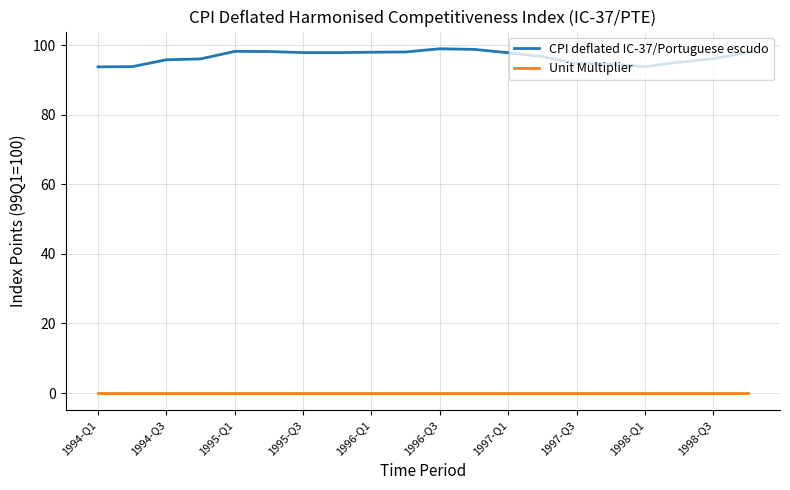

Which series has the widest spread of values?

CPI deflated IC-37/Portuguese escudo